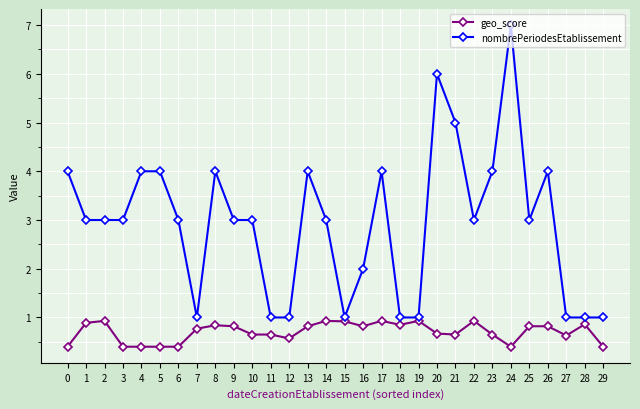

What is the average value of the nombrePeriodesEtablissement series?

2.9